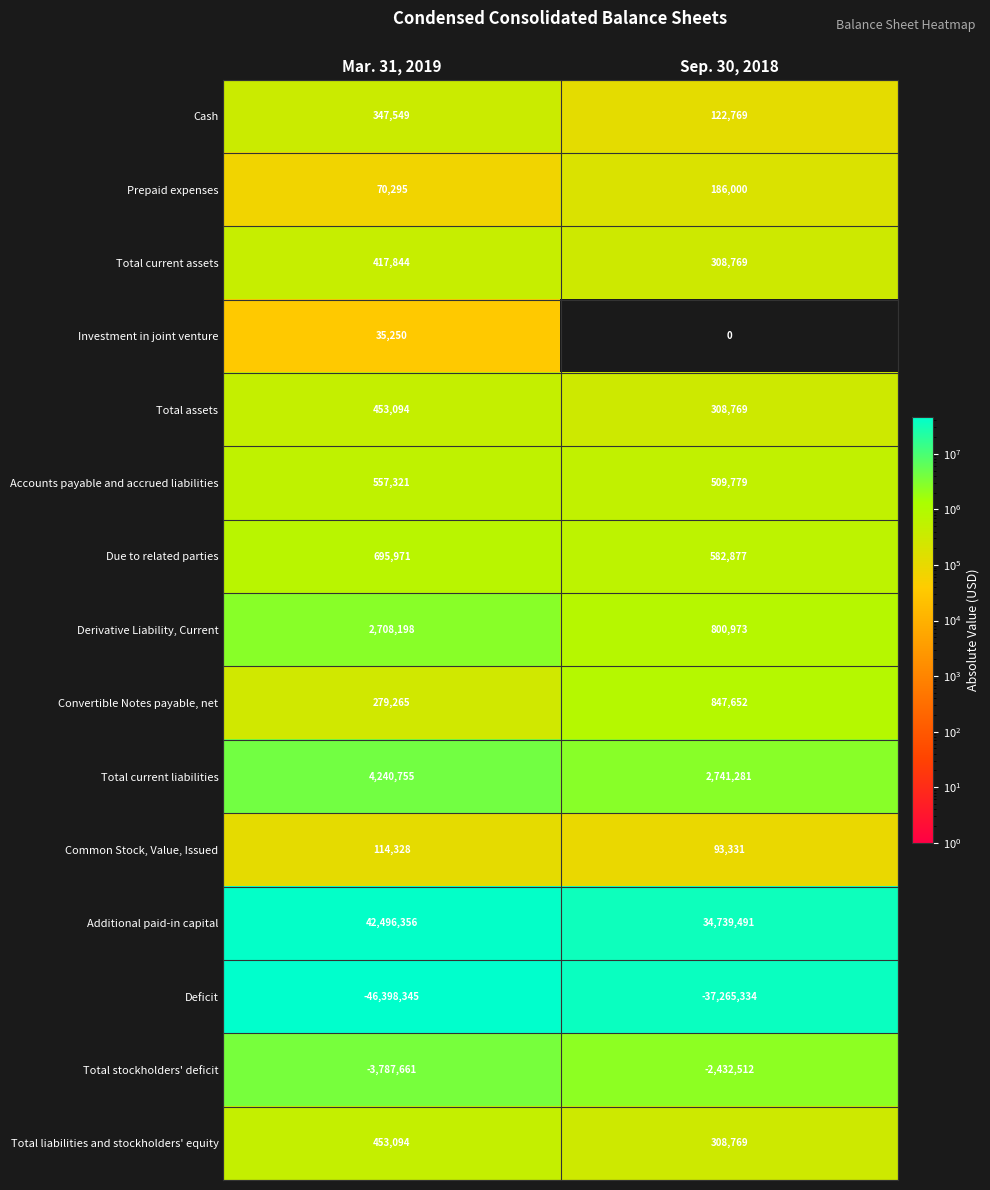

What is the total value across all series at Sep. 30, 2018?

1852614